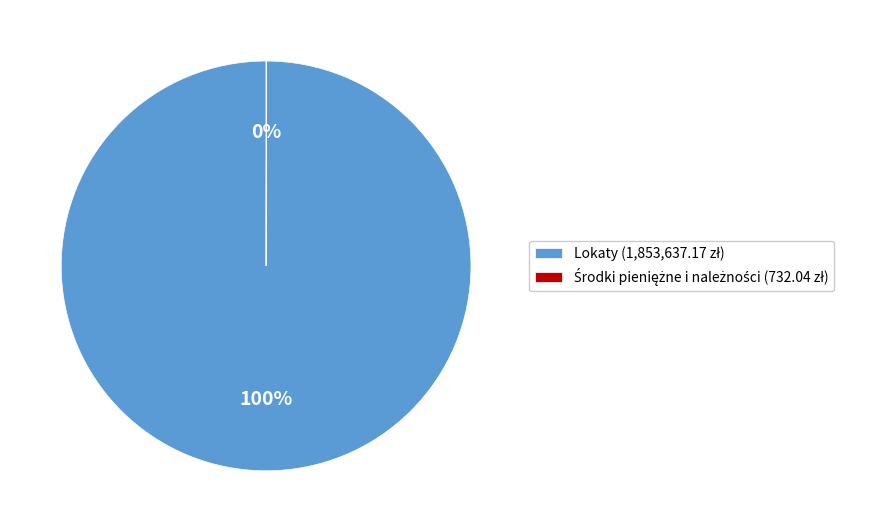

Is it true that Lokaty is 100% of the pie?

True